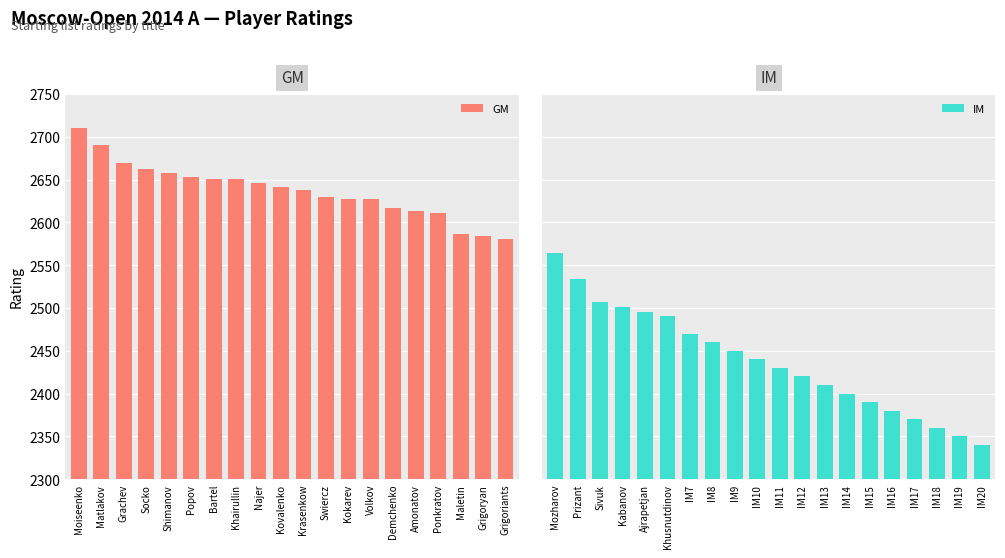

Rank the categories by IM value from lowest to highest.

IM20, IM19, IM18, IM17, IM16, IM15, IM14, IM13, IM12, IM11, IM10, IM9, IM8, IM7, Khusnutdinov, Ajrapetjan, Kabanov, Sivuk, Prizant, Mozharov